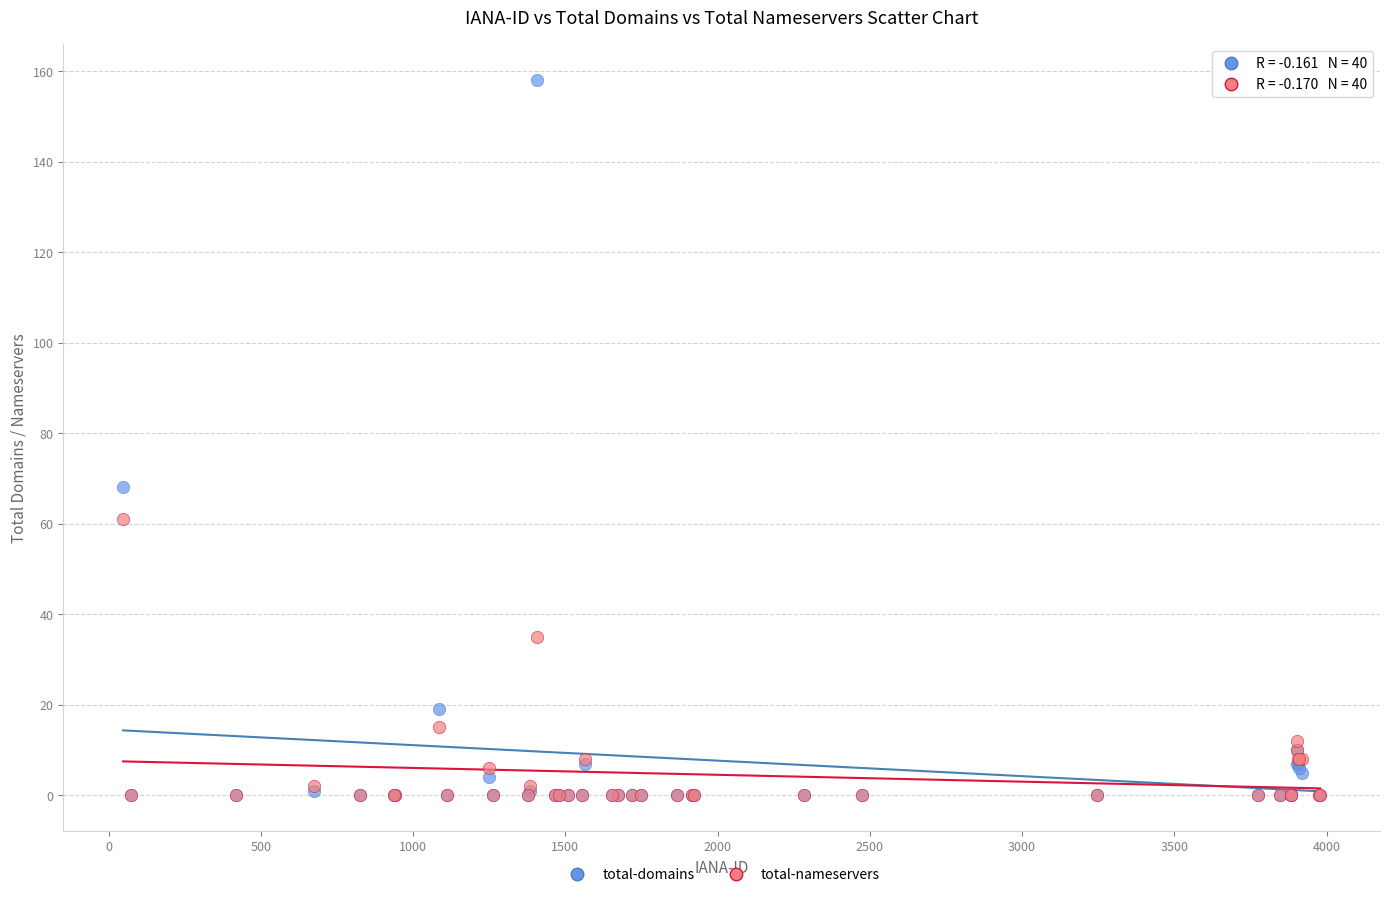

Across all series, what Y value is closest to 79?

68